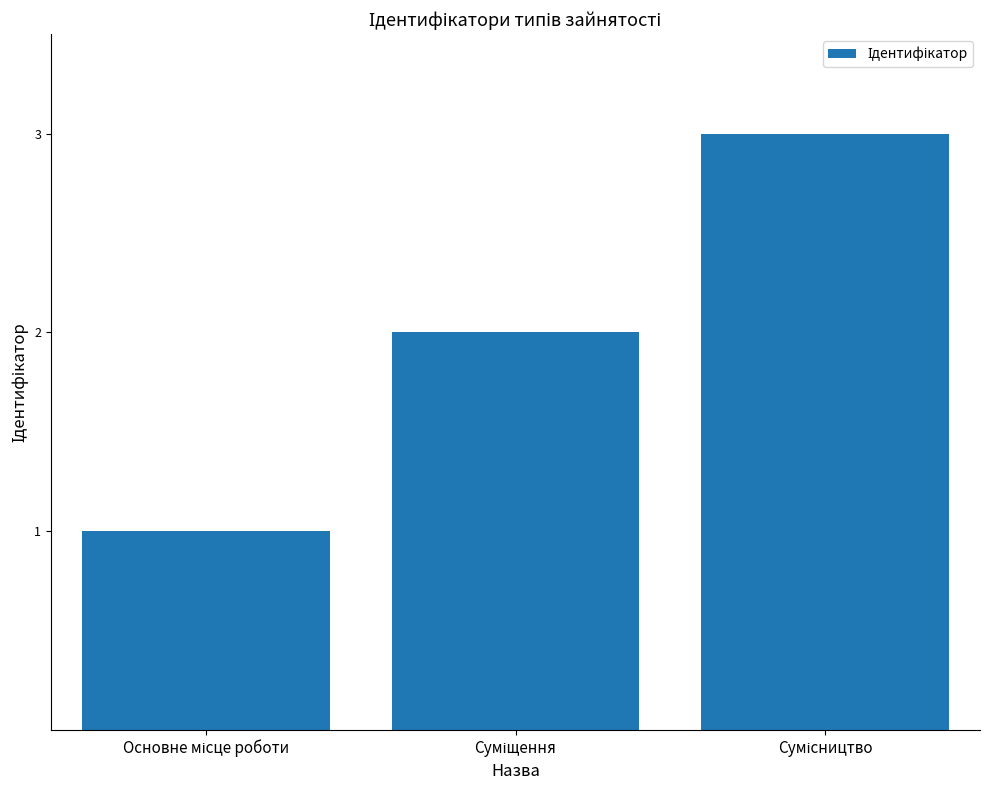

How many series are shown in this chart?

1